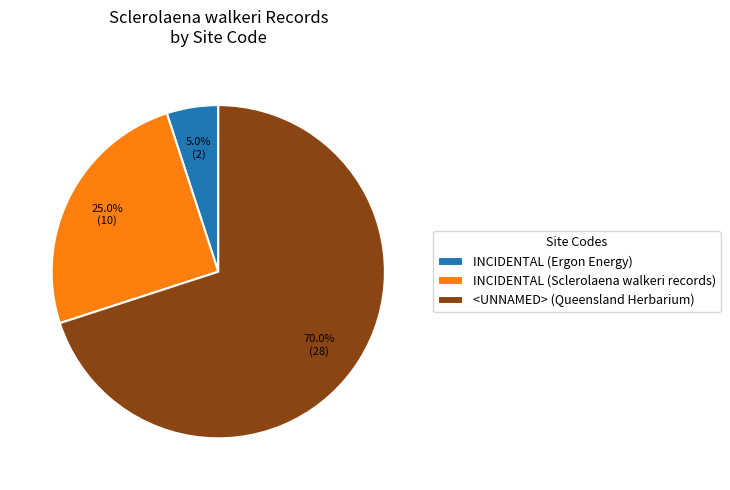

What is the majority slice?

<UNNAMED> (Queensland Herbarium)